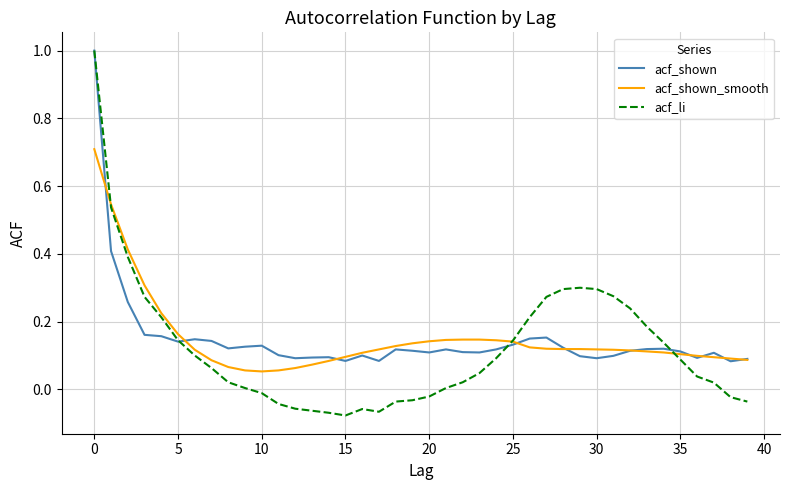

What is the maximum value shown in the chart?

1.0